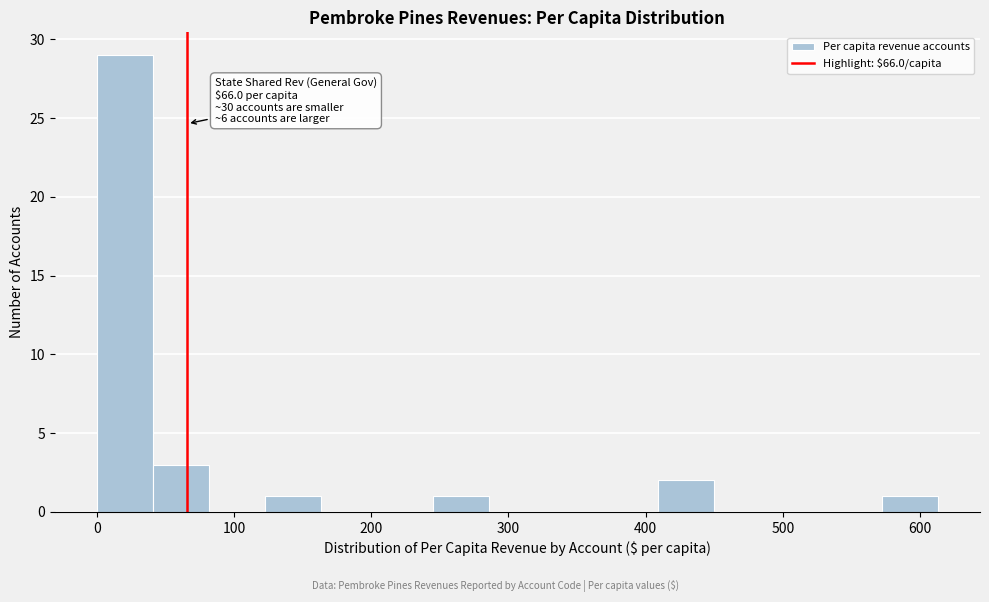

Over which range of the x-axis is the bar tallest?

0 to 40